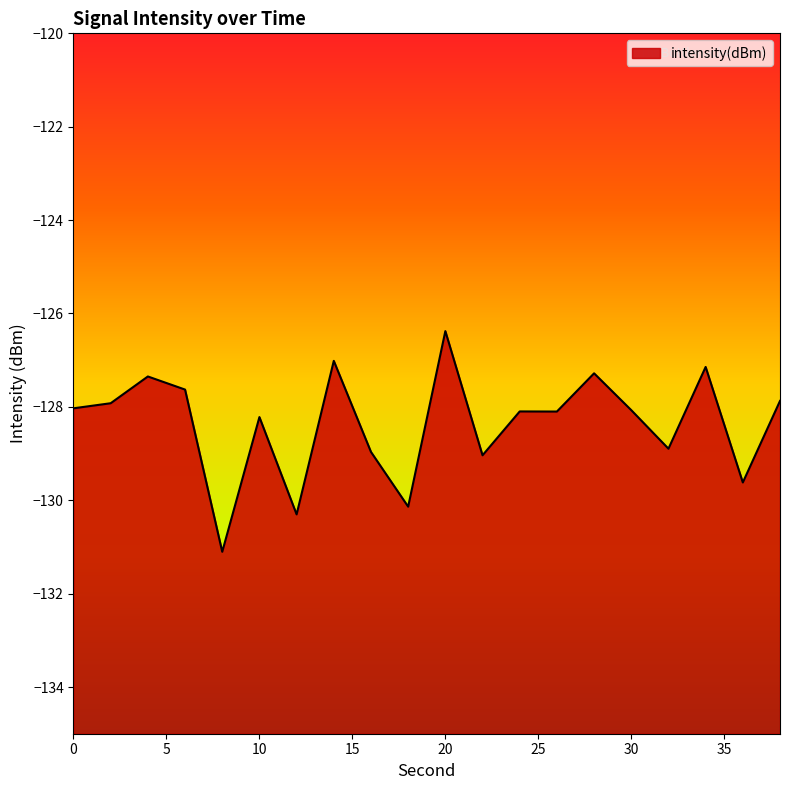

What is the maximum value shown in the chart?

-126.4